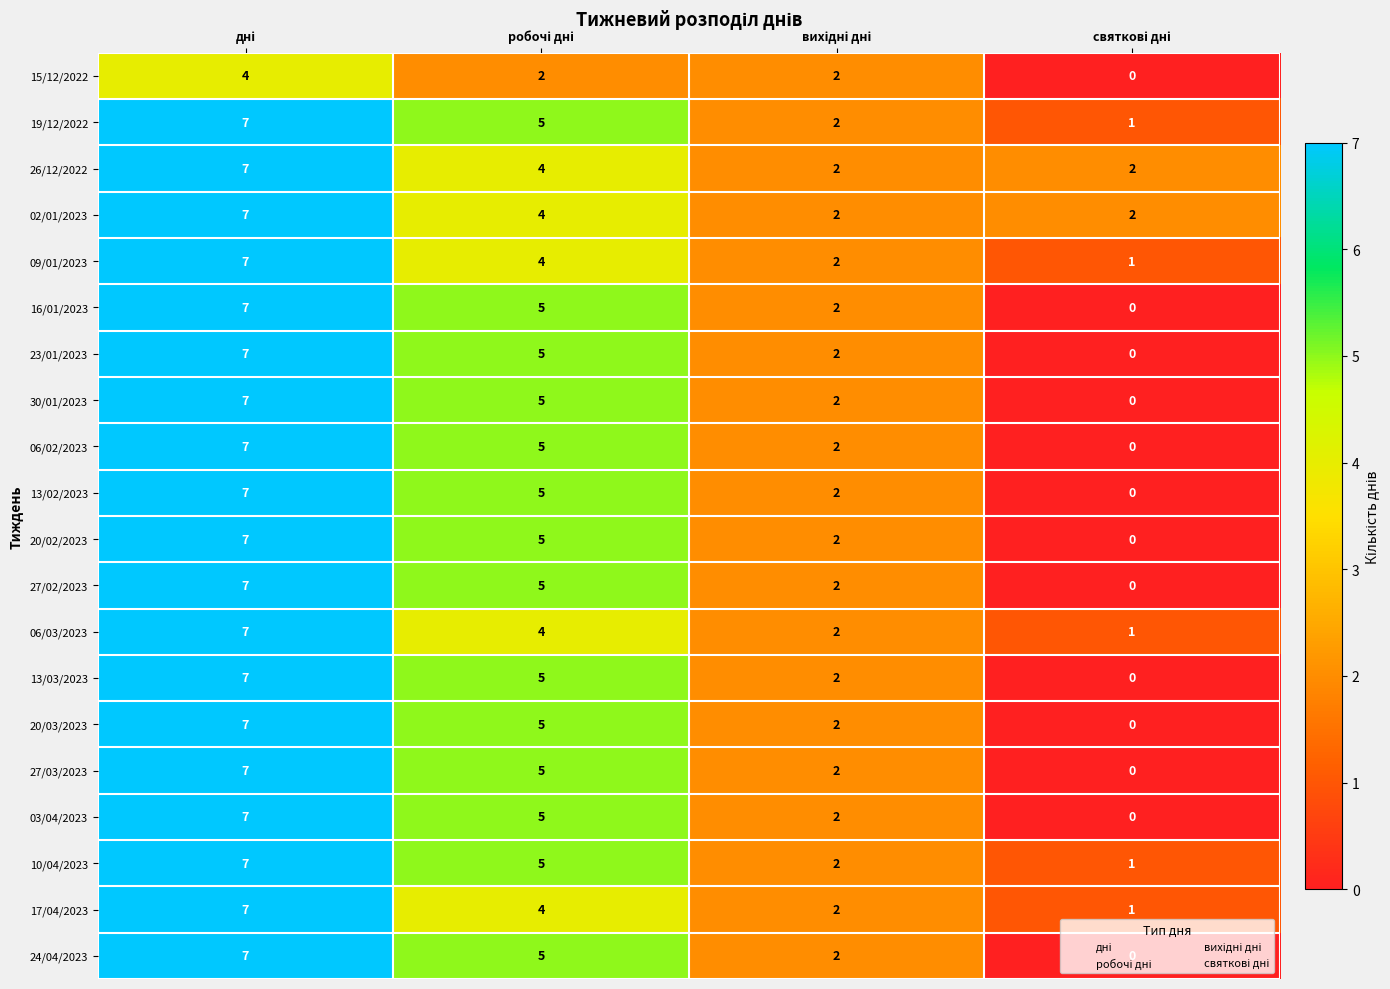

What is the difference between the maximum and minimum values in the 19/12/2022 series?

6